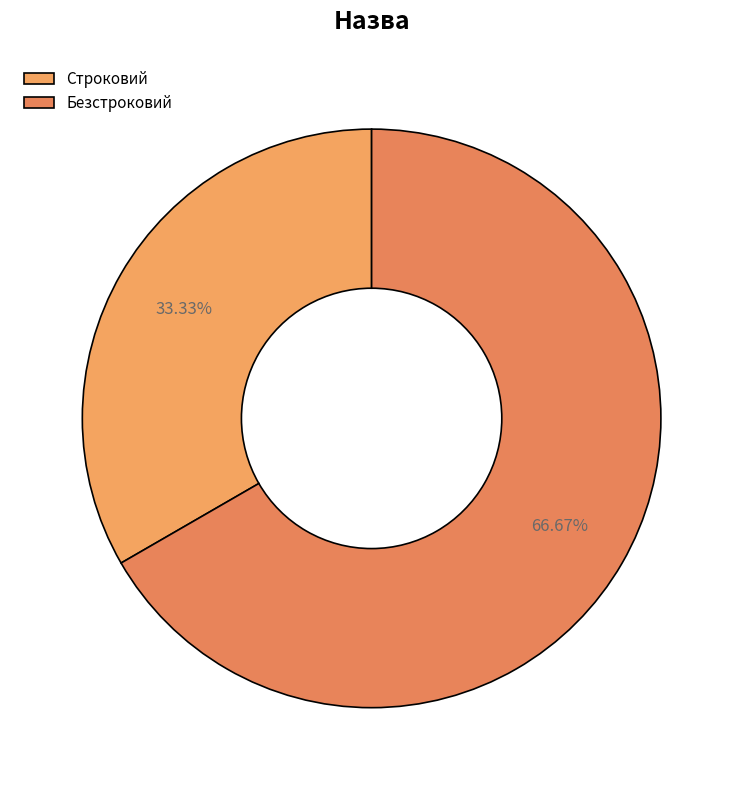

Do Безстроковий and Строковий together represent more than half of the pie?

Yes